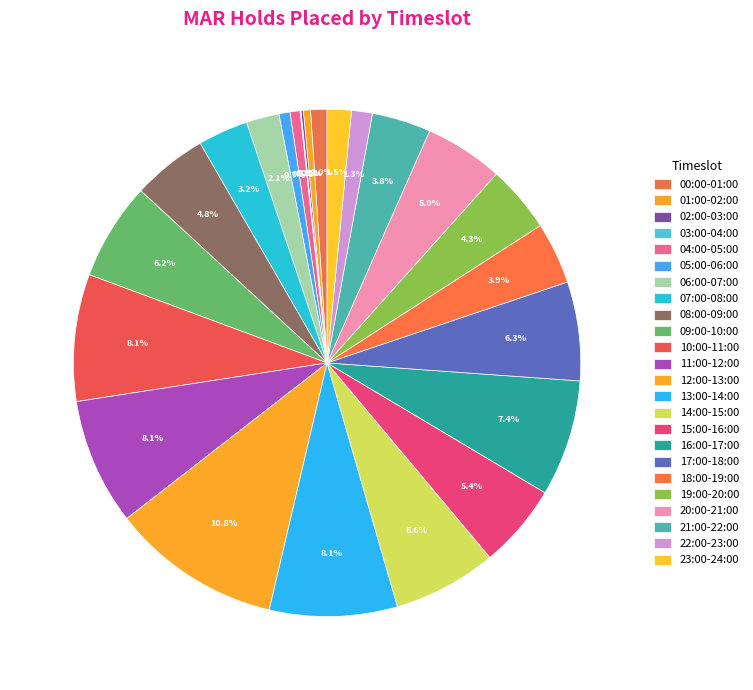

To the nearest percent, what portion does 08:00-09:00 represent?

5%